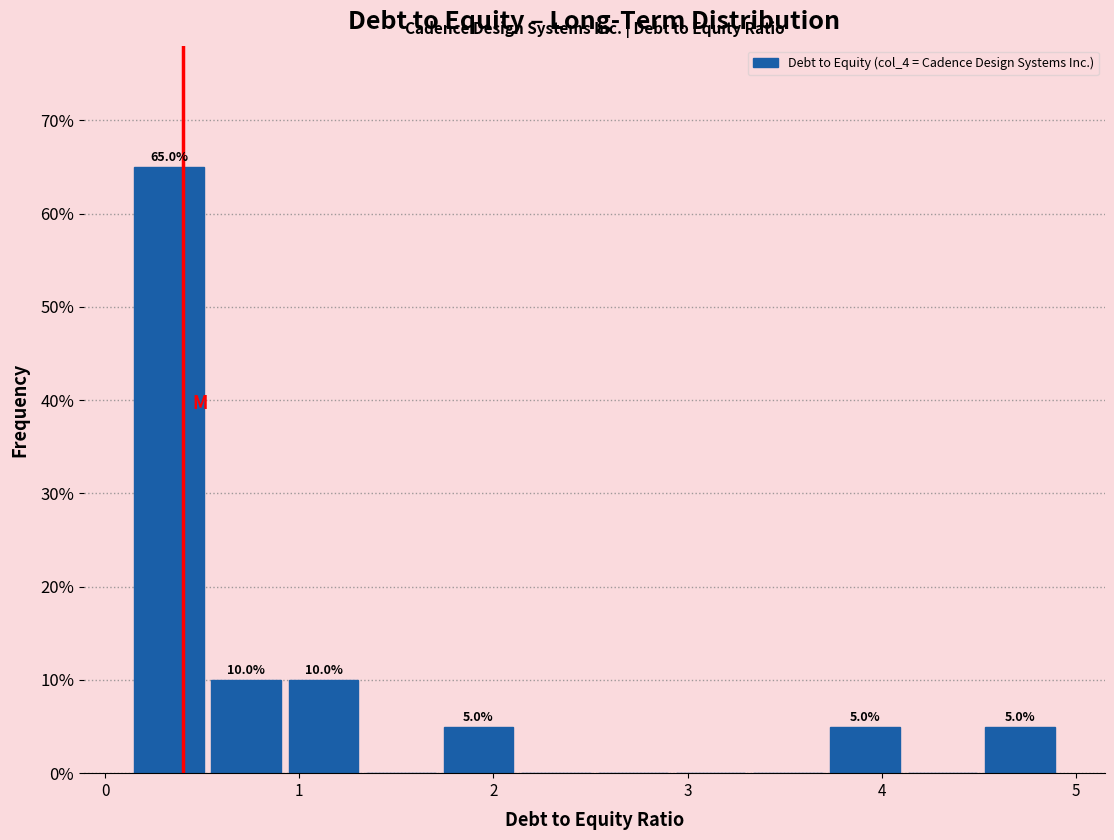

Around what value on the x-axis is the tallest bar? Give the approximate position of its centre, as read against the axis.

0.3